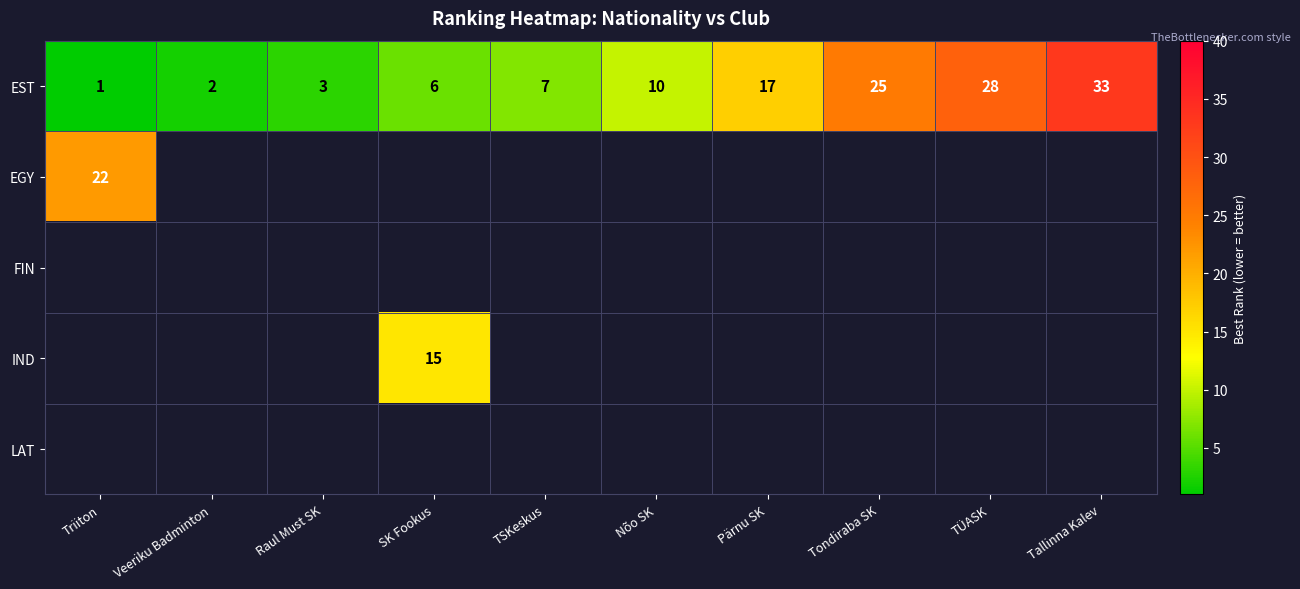

Is it true that EST equals 3 at Veeriku Badminton?

False